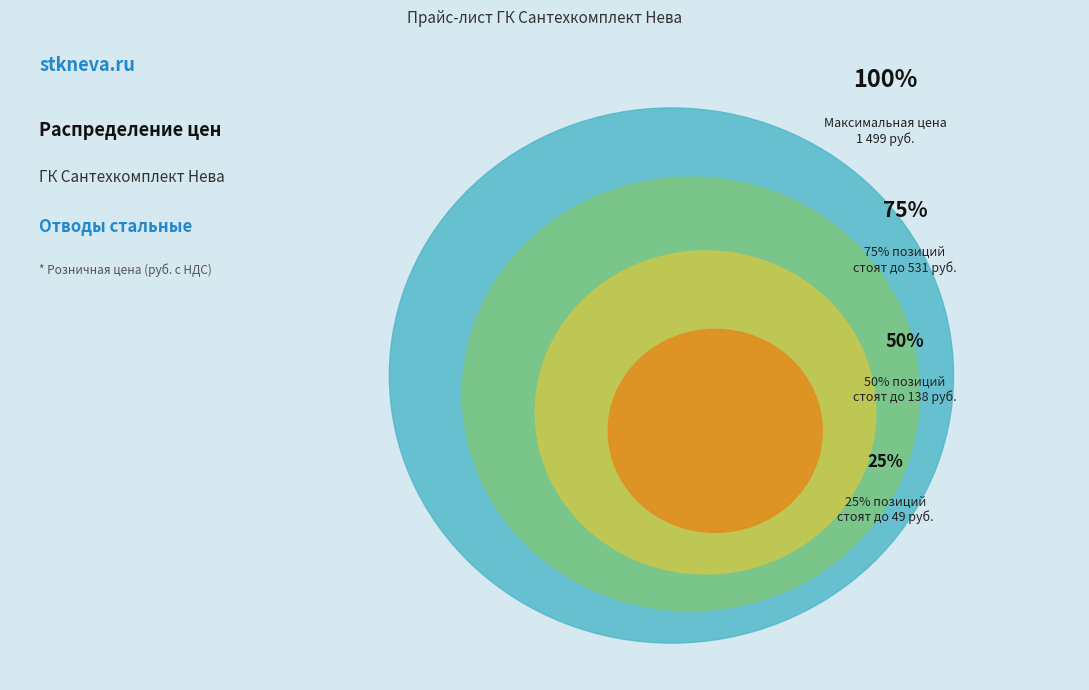

Is there any slice that represents more than half of the pie?

No